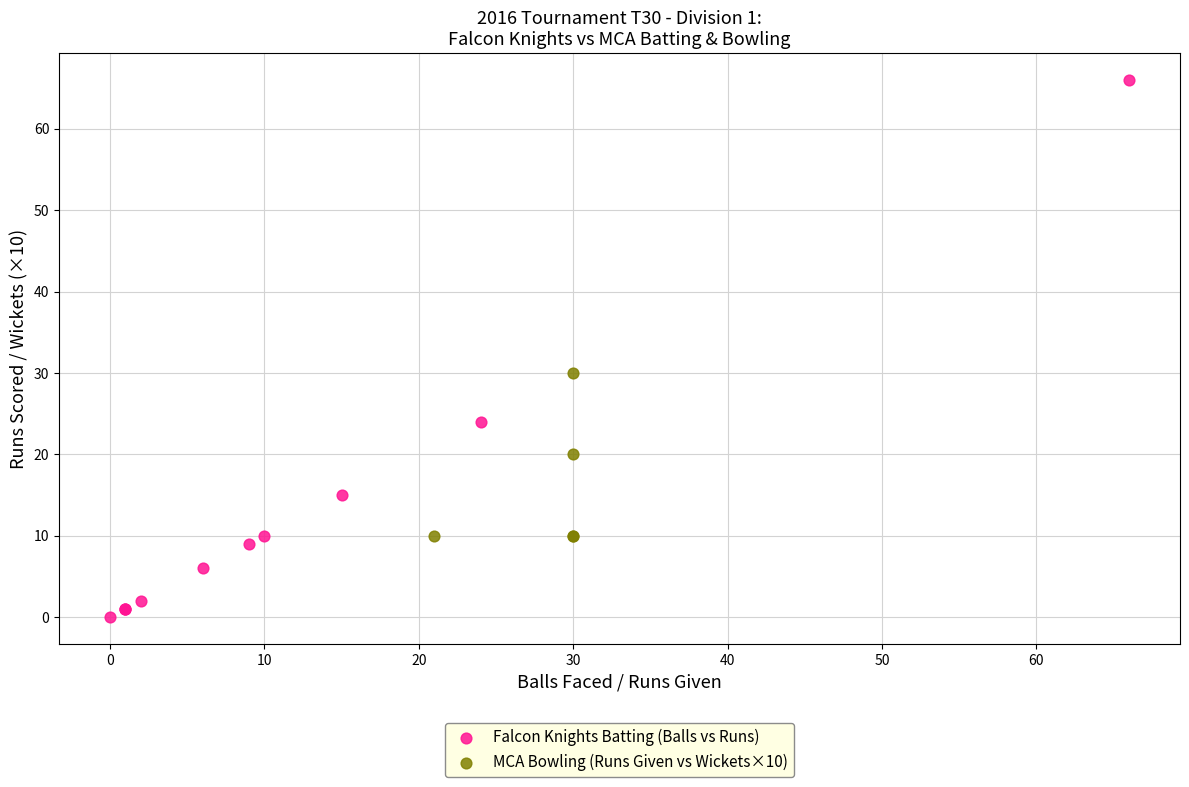

Which series has the largest Y range (max minus min)?

Falcon Knights Batting (Balls vs Runs)